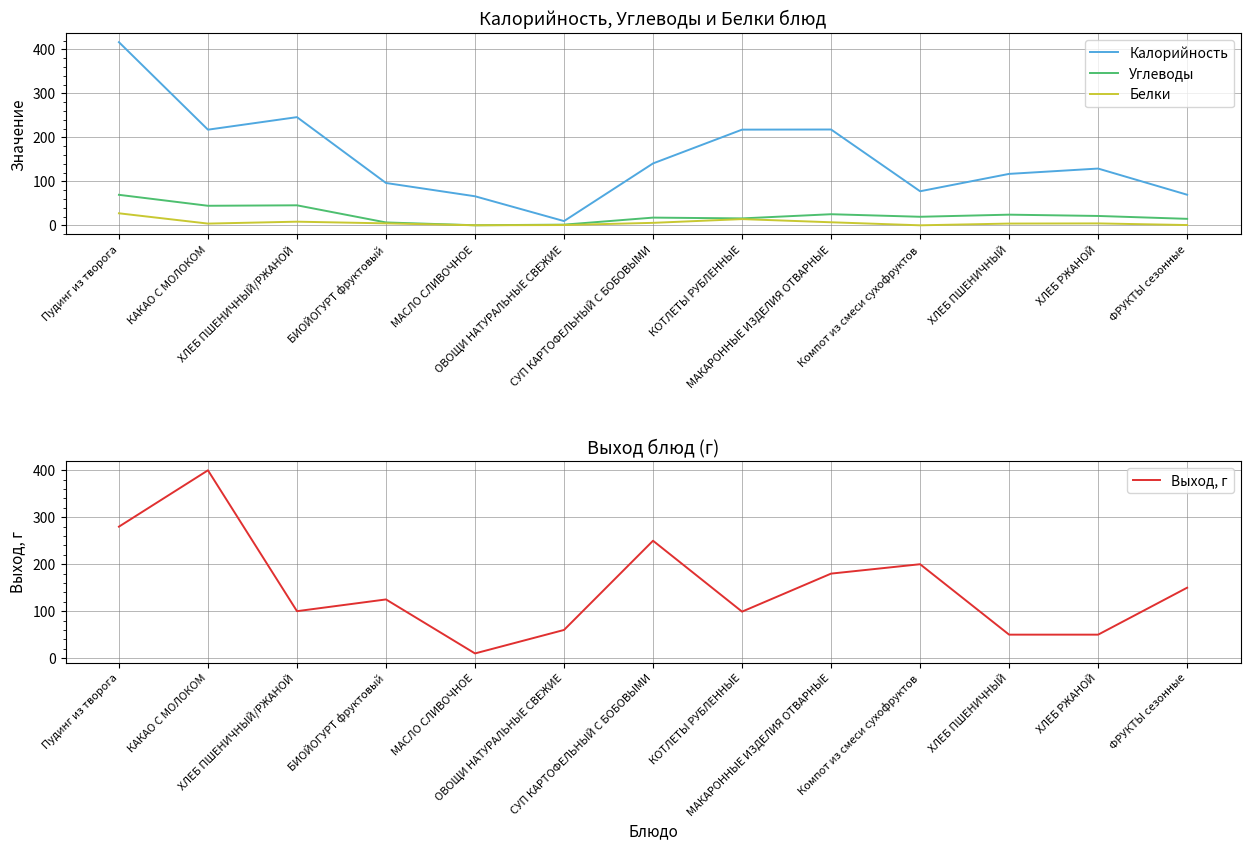

In Белки, how many points are higher than both neighbors (excluding endpoints)?

3